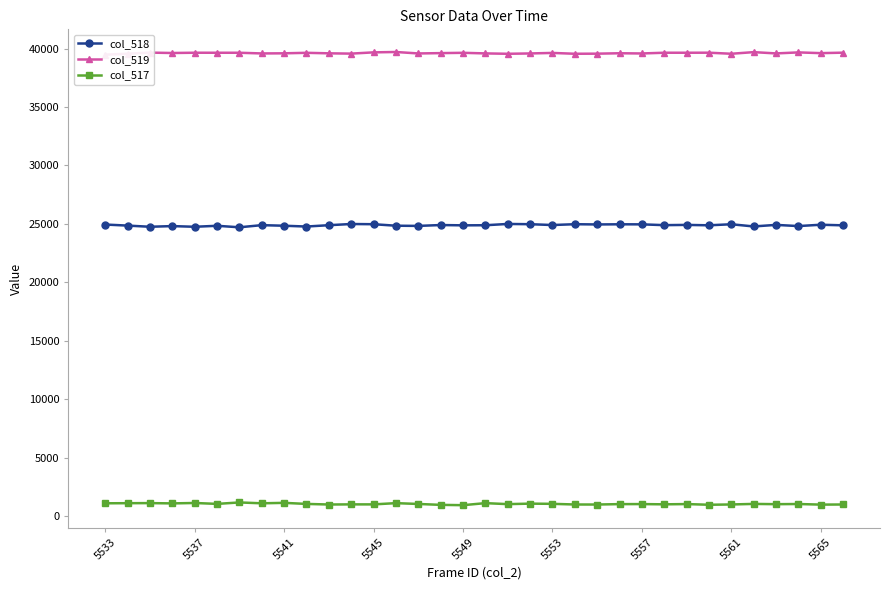

True or false: col_518 has more than 0 interior local peaks.

True